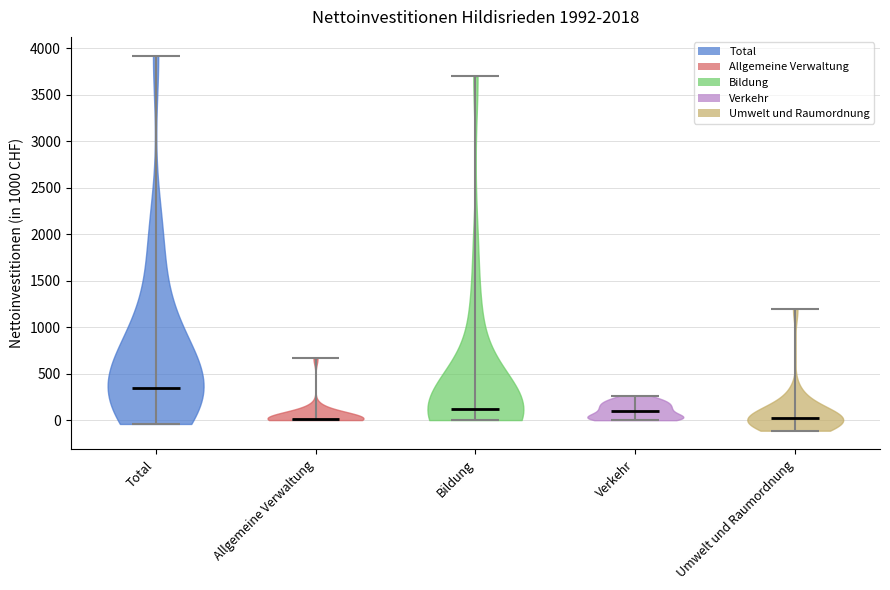

Reading left to right, read every violin against the y-axis: where its median line is, and the lowest and highest points it reaches. The values are not printed on the chart, so give them approximately, as read against the axis.

Total: median line 350, lowest point -50, highest point 3900
Allgemeine Verwaltung: median line 0, lowest point 0, highest point 650
Bildung: median line 100, lowest point 0, highest point 3700
Verkehr: median line 100, lowest point 0, highest point 250
Umwelt und Raumordnung: median line 0, lowest point -100, highest point 1200